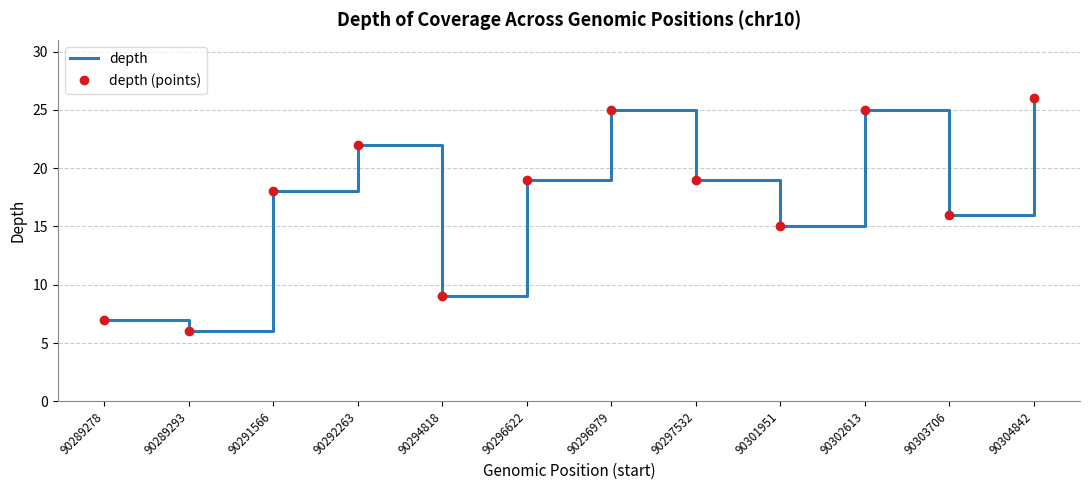

At which label does depth reach its minimum?

90289293